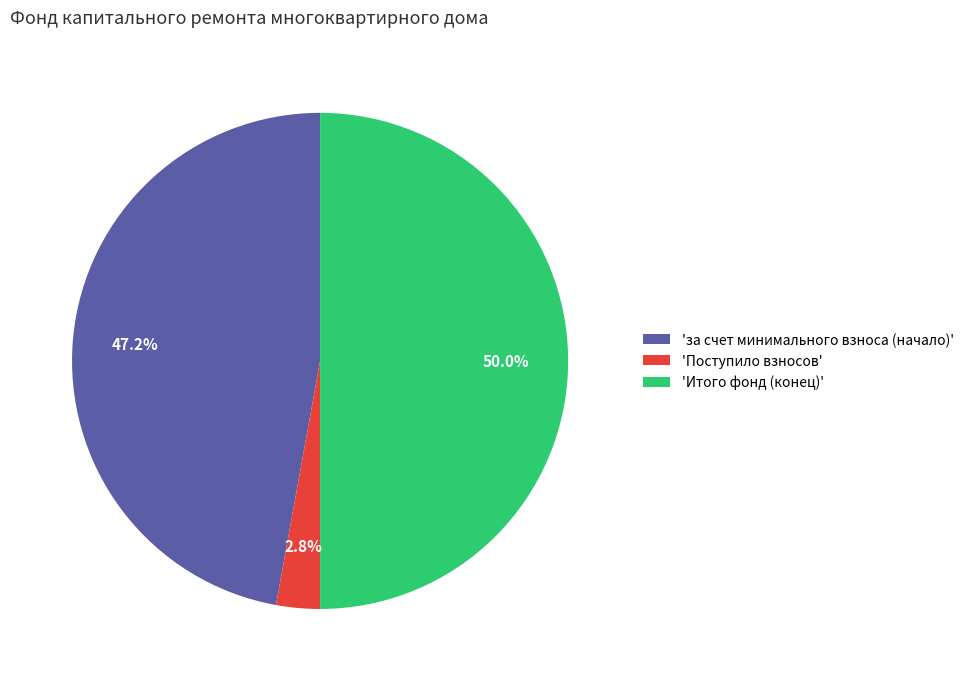

Which category has the biggest portion of the pie?

'Итого фонд (конец)'